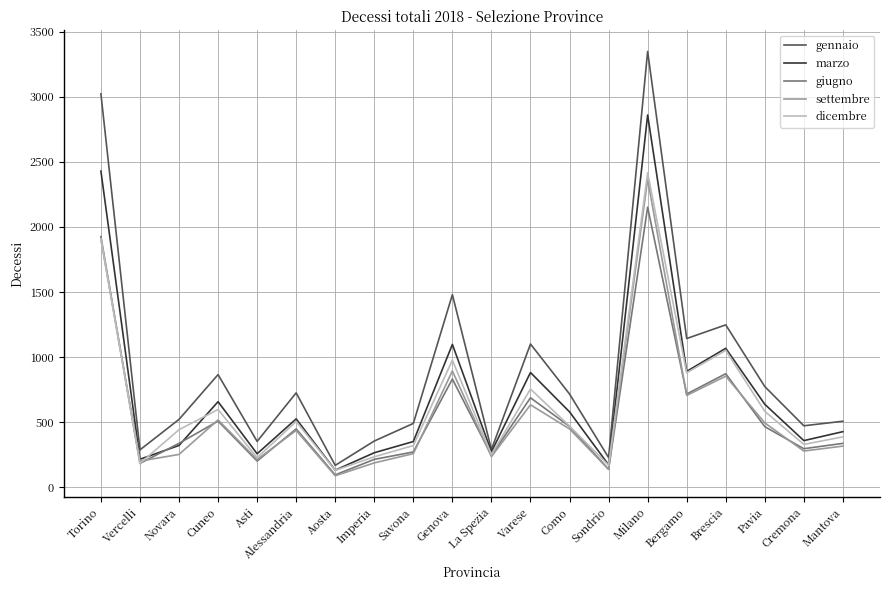

At which category is the sum across all series the highest?

Milano